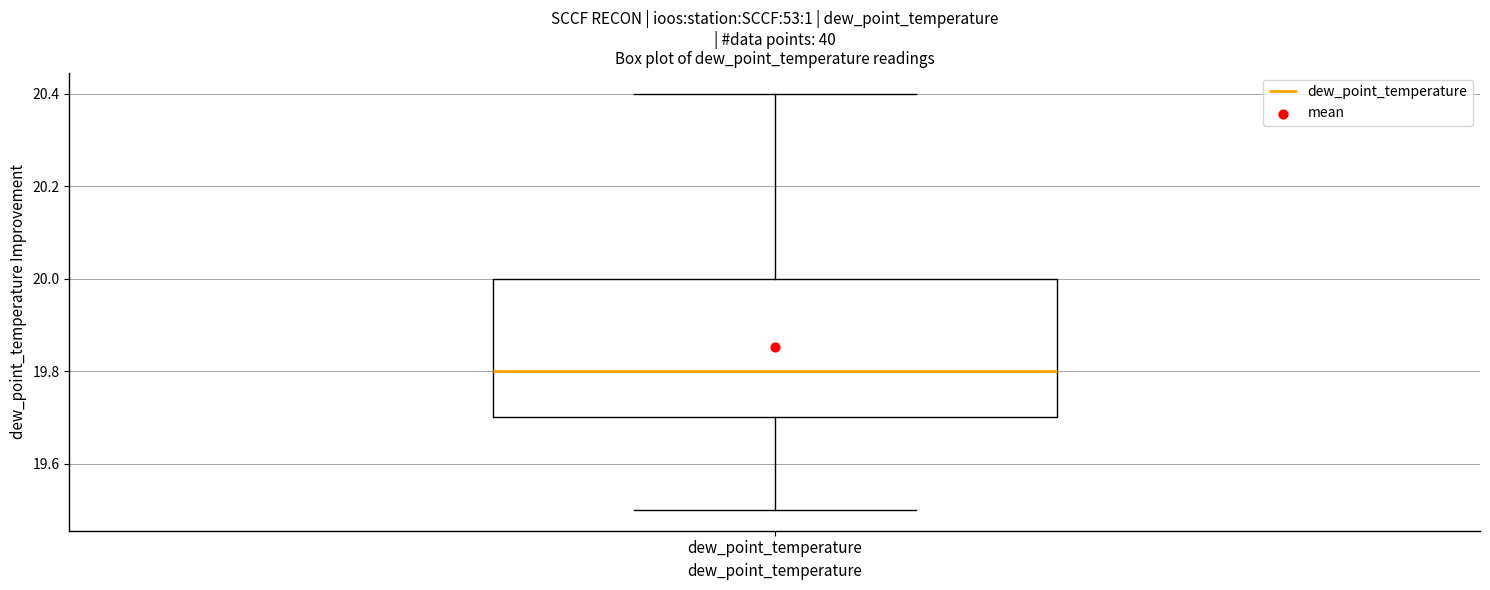

Read this box plot against the y-axis: the position of the median line, the range covered by the box, and the ends of both whiskers. The values are not printed on the chart, so give them approximately, as read against the axis.

median 19.8, box 19.7 to 20.0, whiskers 19.5 to 20.4